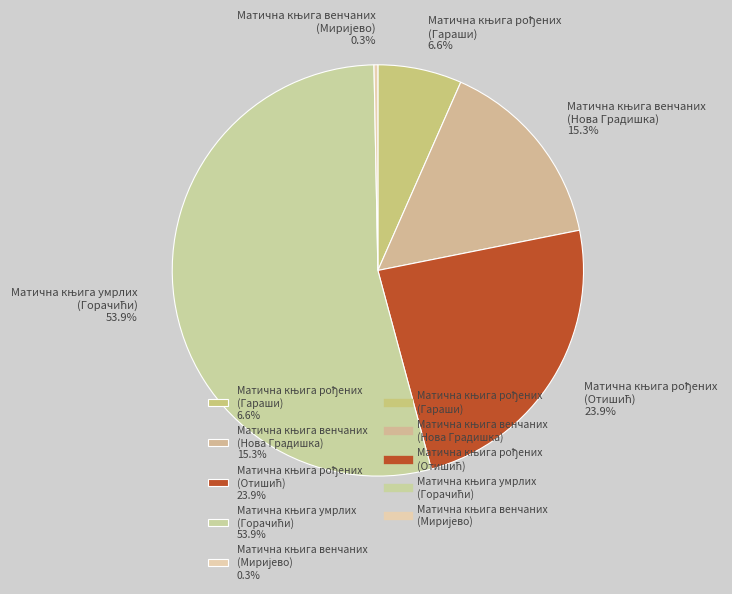

Is there a majority slice in this chart?

Yes